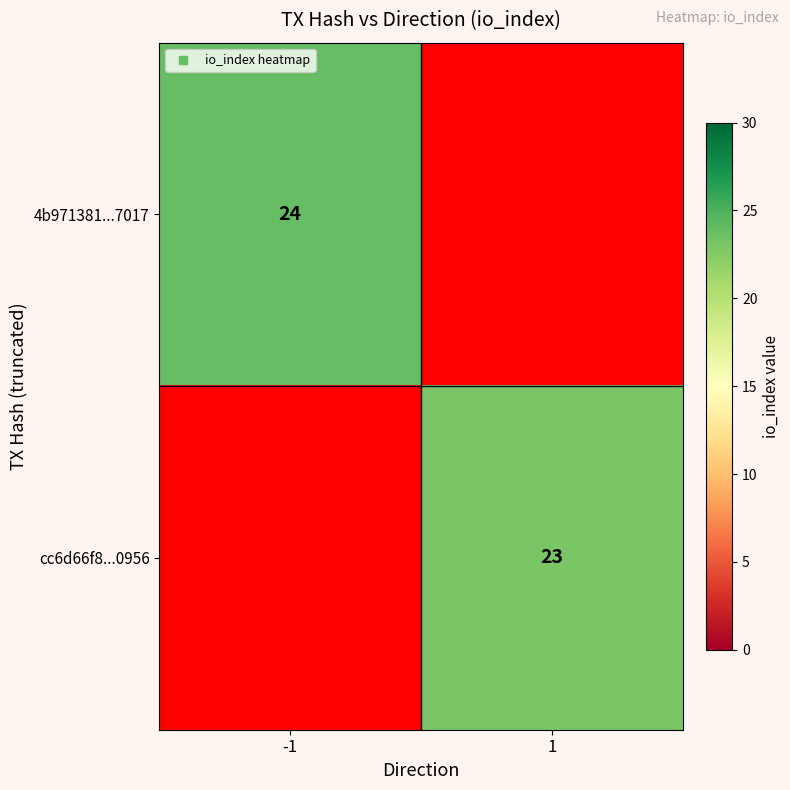

How many values in cc6d66f8...0956 are above zero?

1